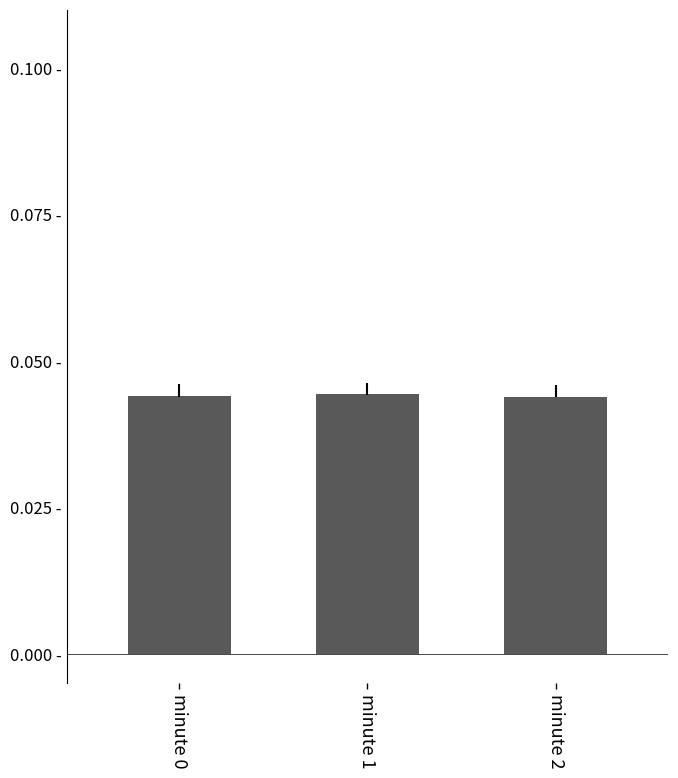

List the labels in order of value, largest first.

minute 1, minute 0, minute 2